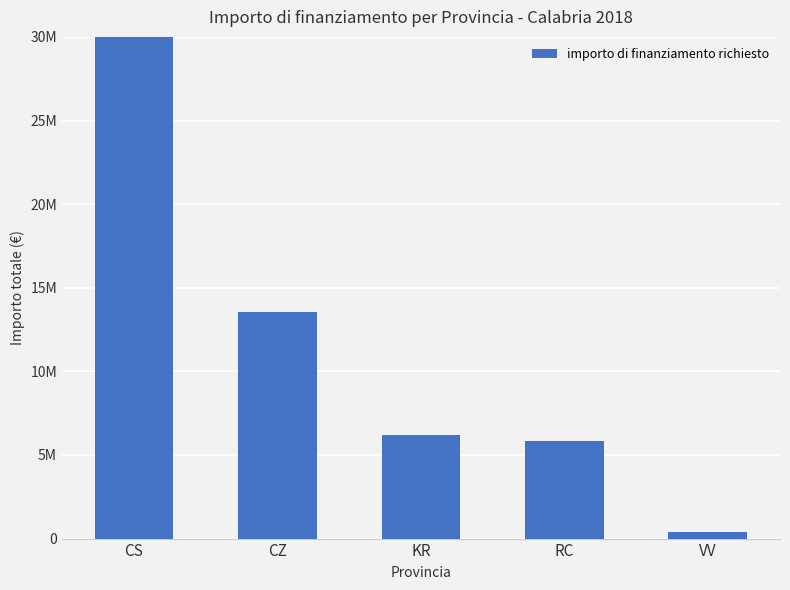

What is the greatest value displayed?

40204640.1